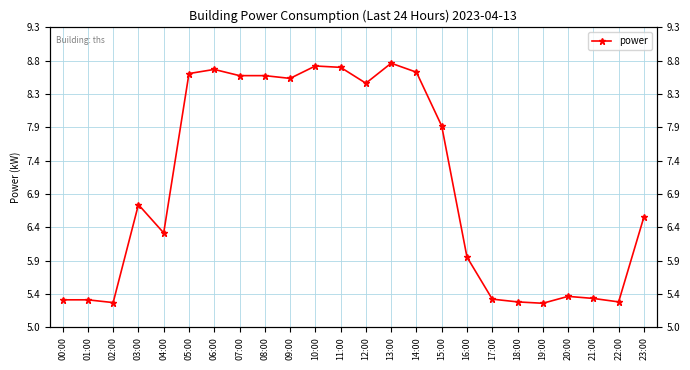

Approximately how many times larger is the value at 23:00 compared to 17:00?

1.2